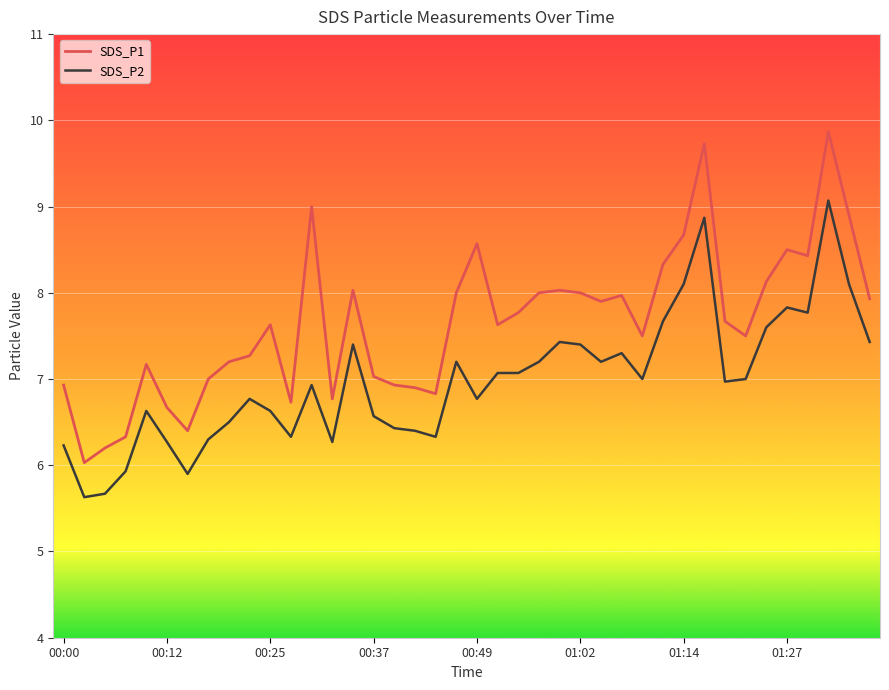

How many lines are shown in the chart?

2